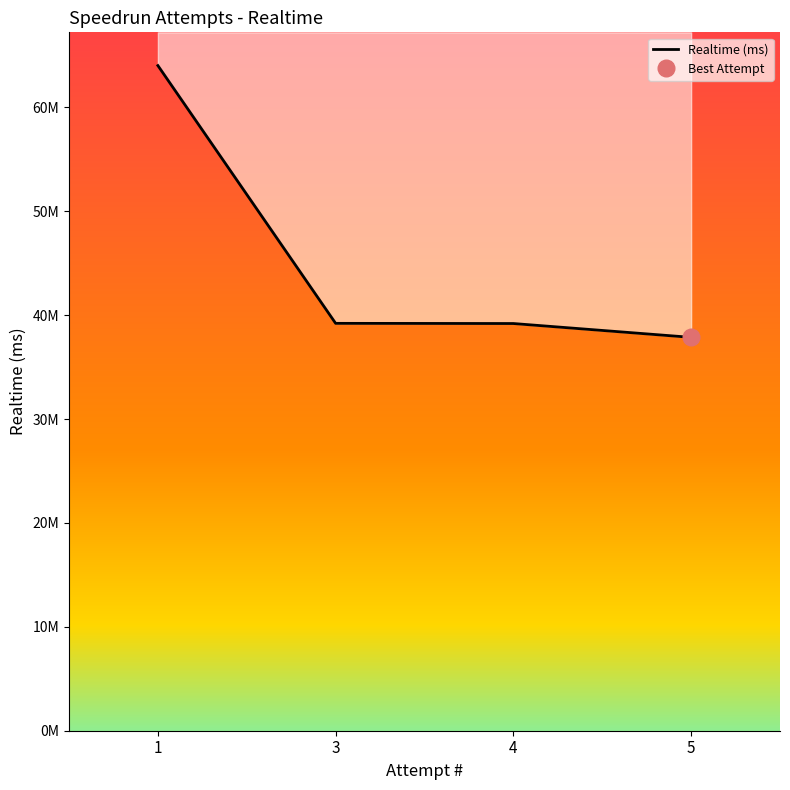

What is the maximum value shown in the chart?

64027502